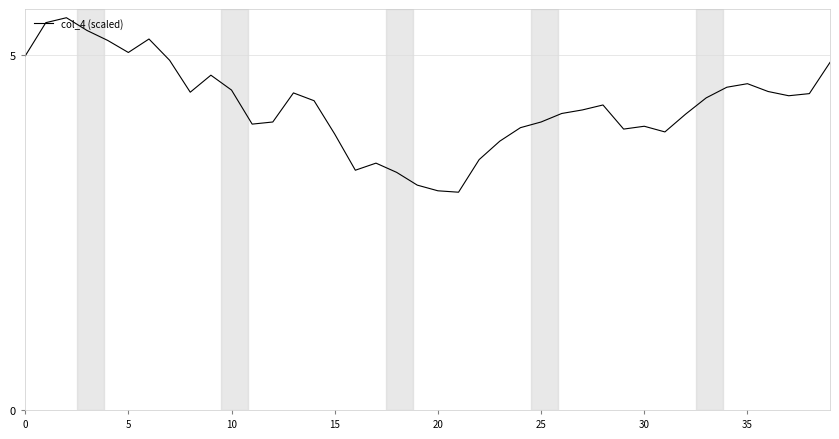

What is the minimum value shown in the chart?

3.1